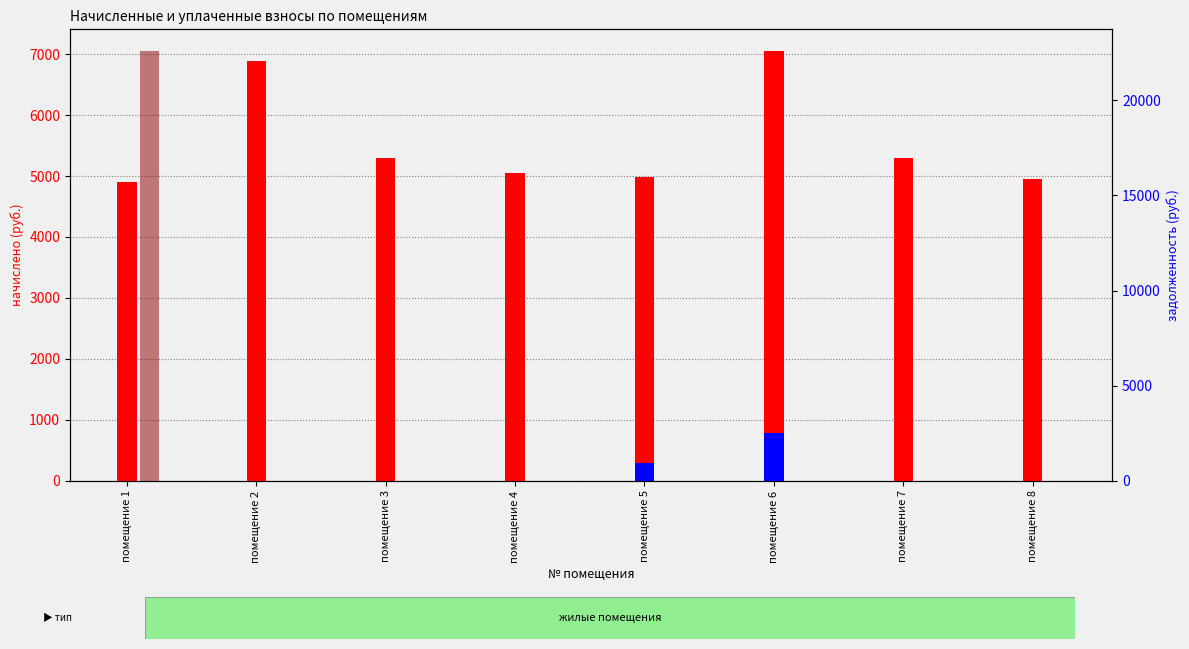

How many bars are there in total?

24